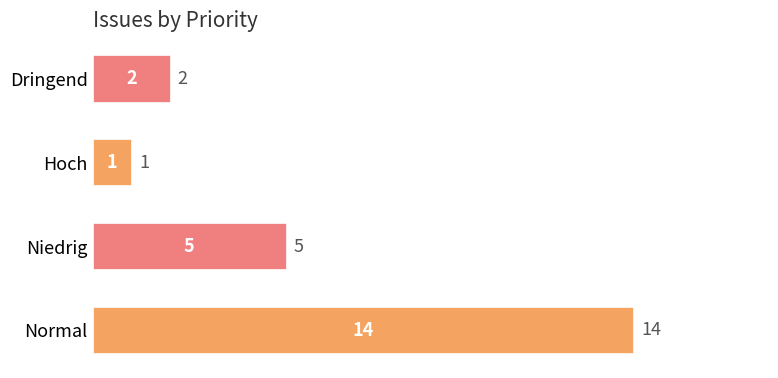

What is the change in value from Niedrig to Dringend?

-3